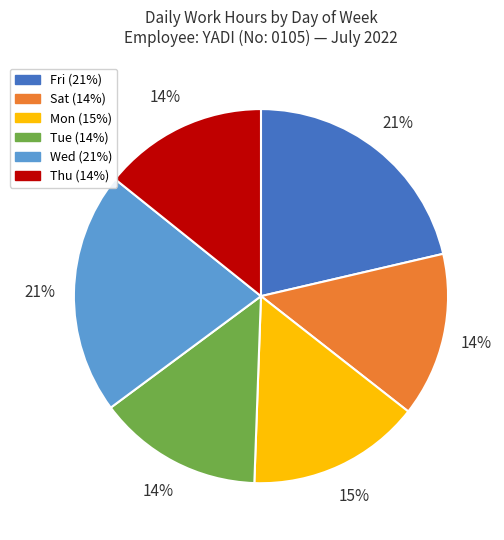

To the nearest percent, what is the difference between the largest and smallest slice percentages?

7%